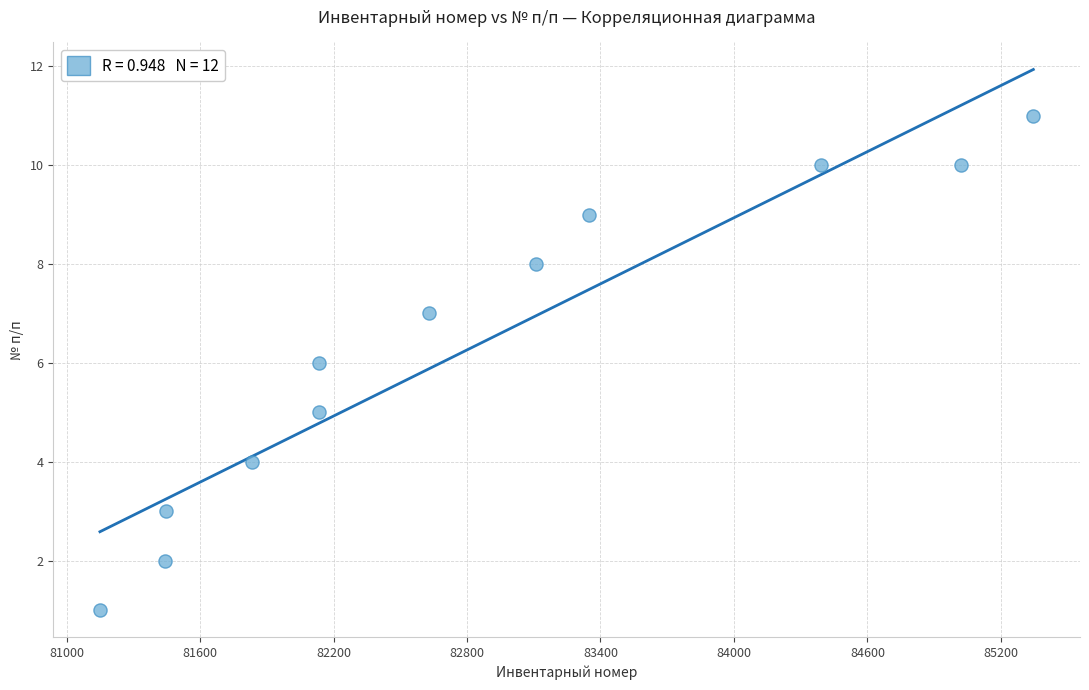

What is the range of X values (max minus min)?

4196